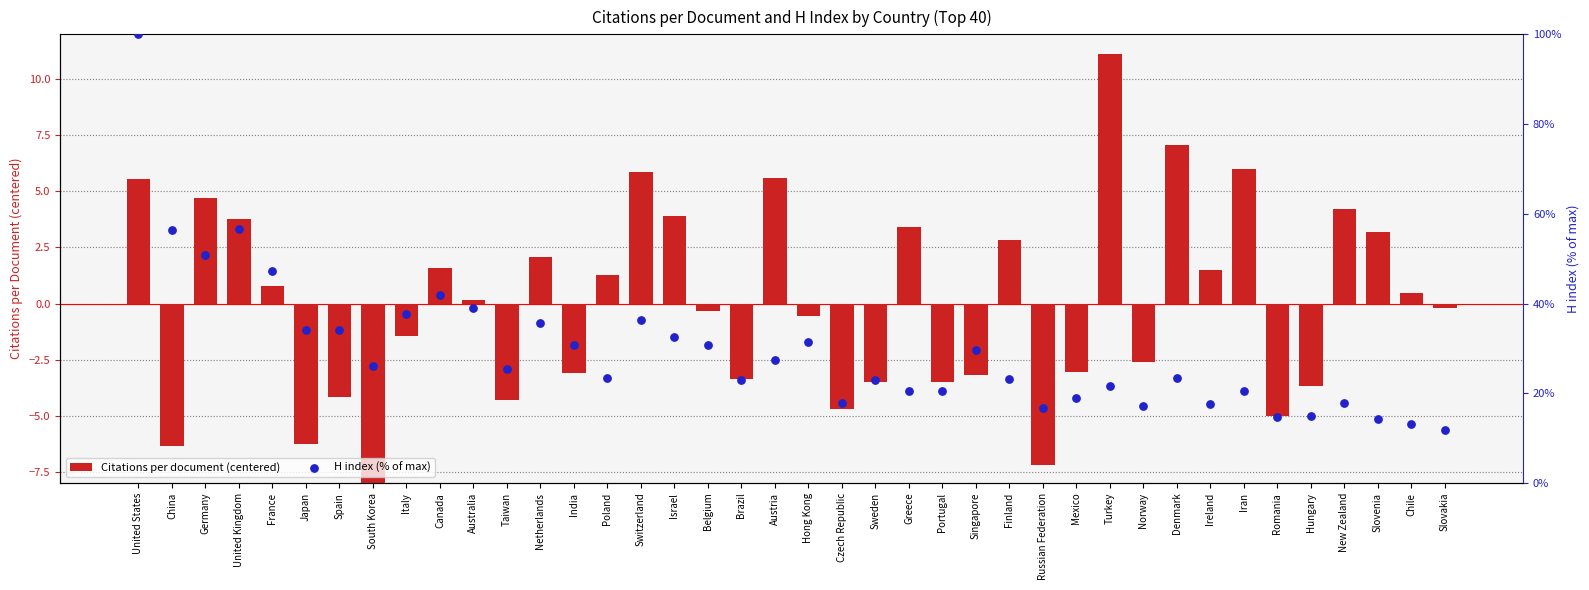

Which series has the largest total across all categories?

H index (% of max)